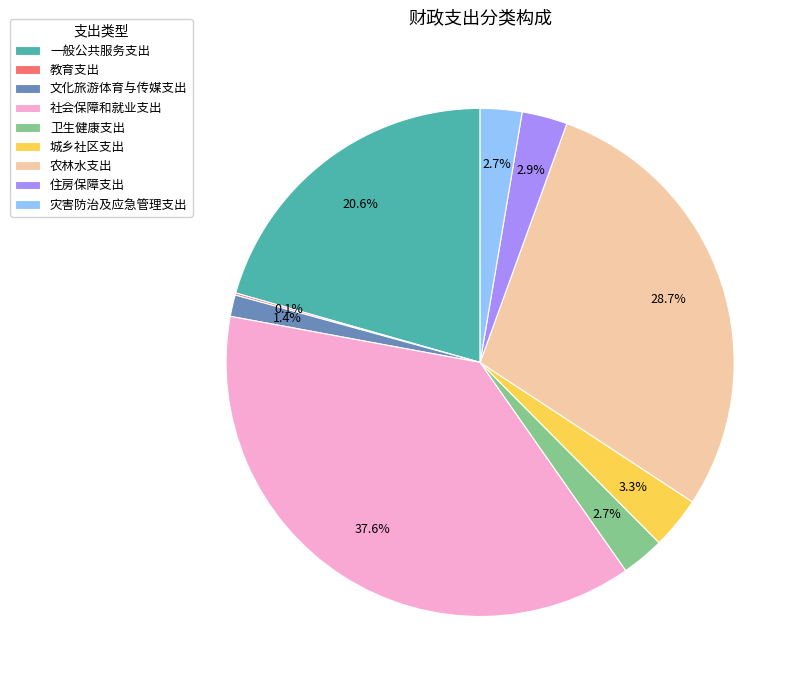

What percentage is the 城乡社区支出 slice, to the nearest percent?

3%